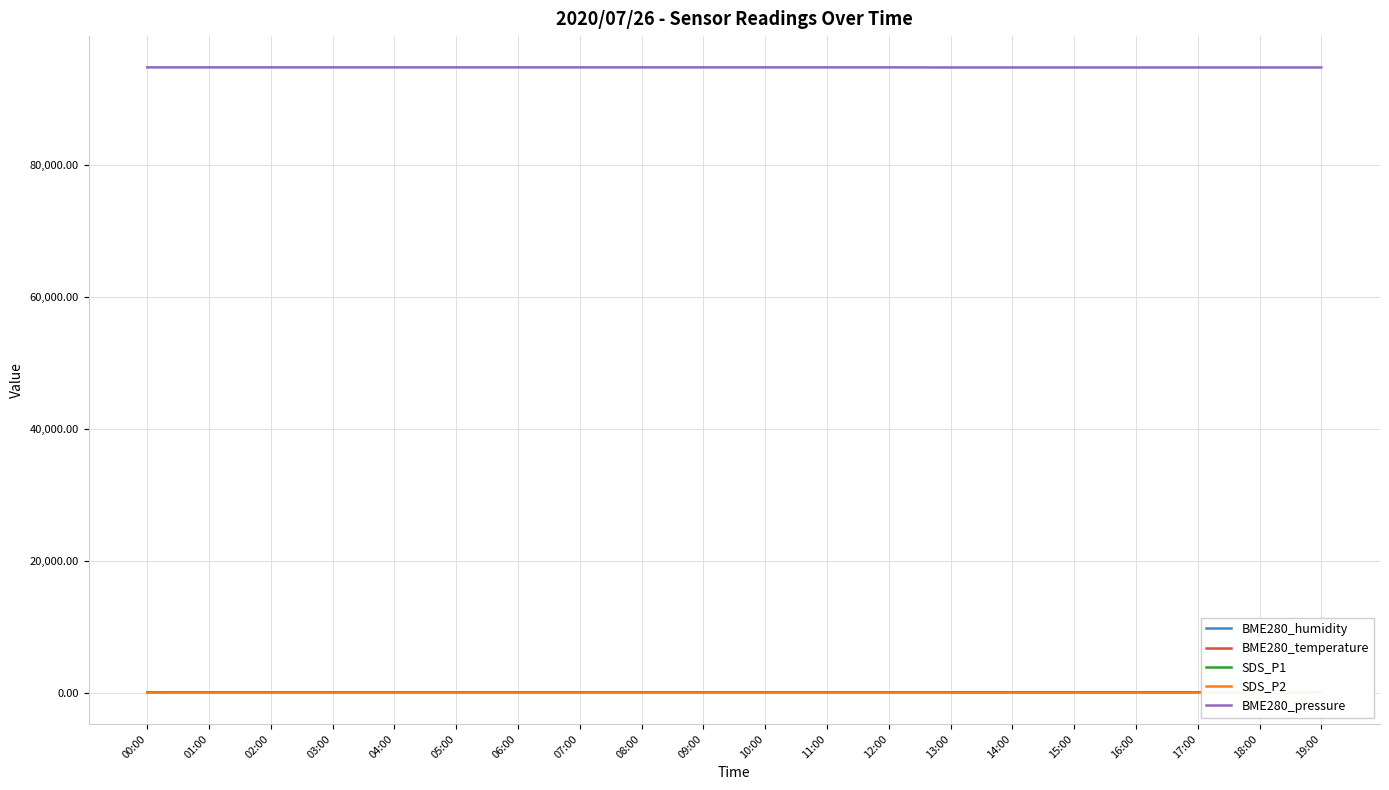

List the labels in order of BME280_temperature value, smallest first.

00:00, 01:00, 02:00, 03:00, 04:00, 05:00, 06:00, 07:00, 08:00, 09:00, 10:00, 11:00, 12:00, 13:00, 14:00, 15:00, 16:00, 17:00, 18:00, 19:00